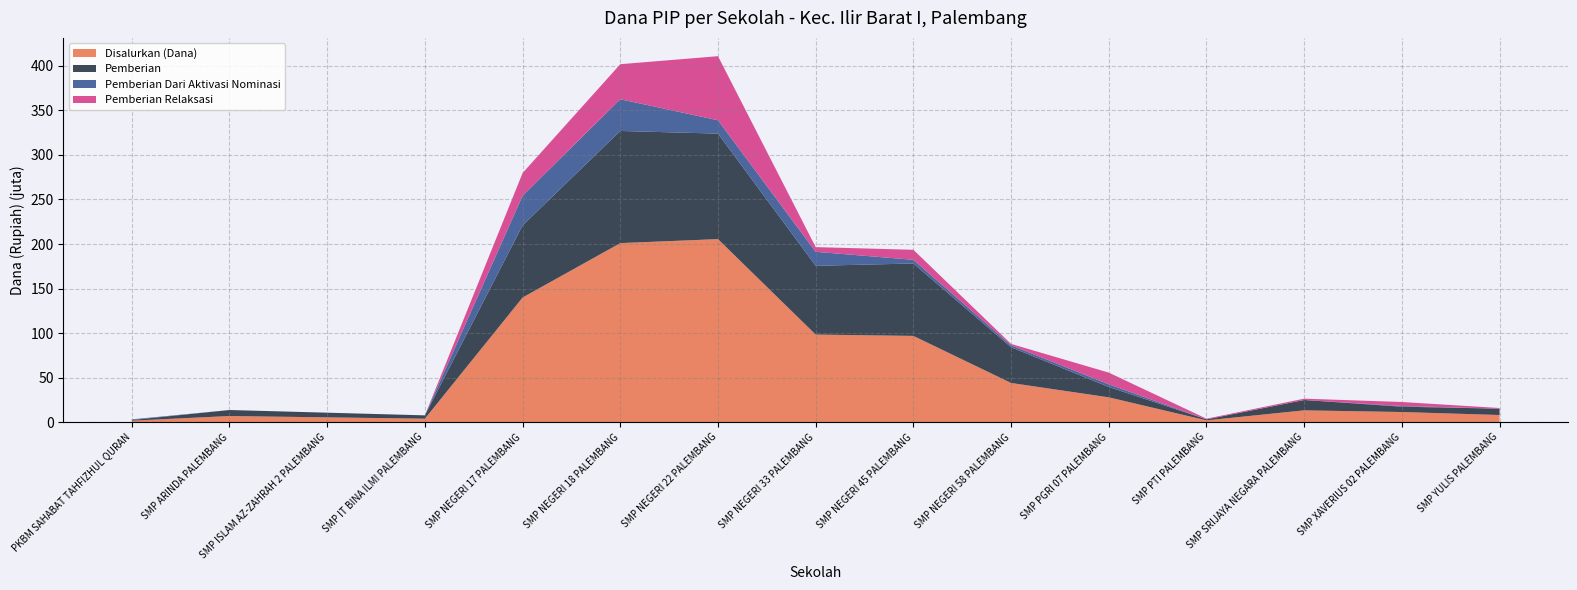

Is it true that Disalurkan (Dana) equals 69.9 at SMP NEGERI 22 PALEMBANG?

False